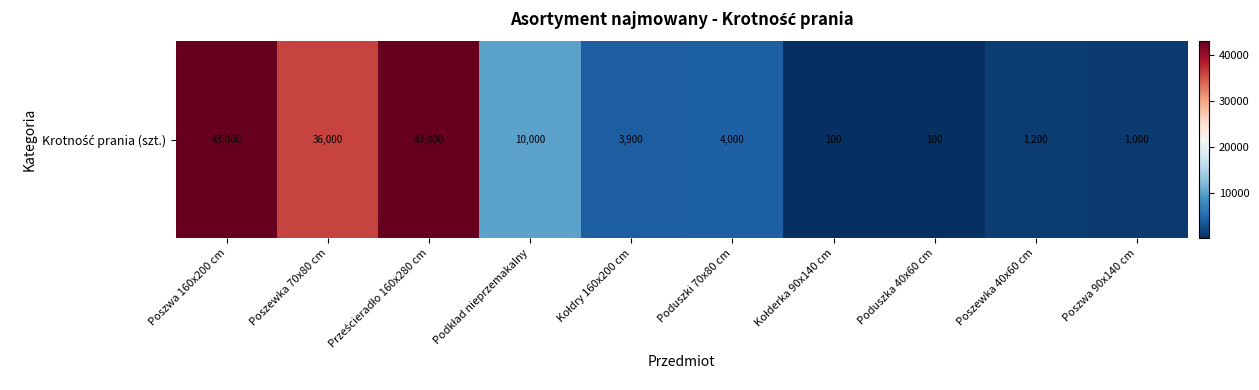

What is the change in value from Poduszki 70x80 cm to Poszewka 40x60 cm?

-2800